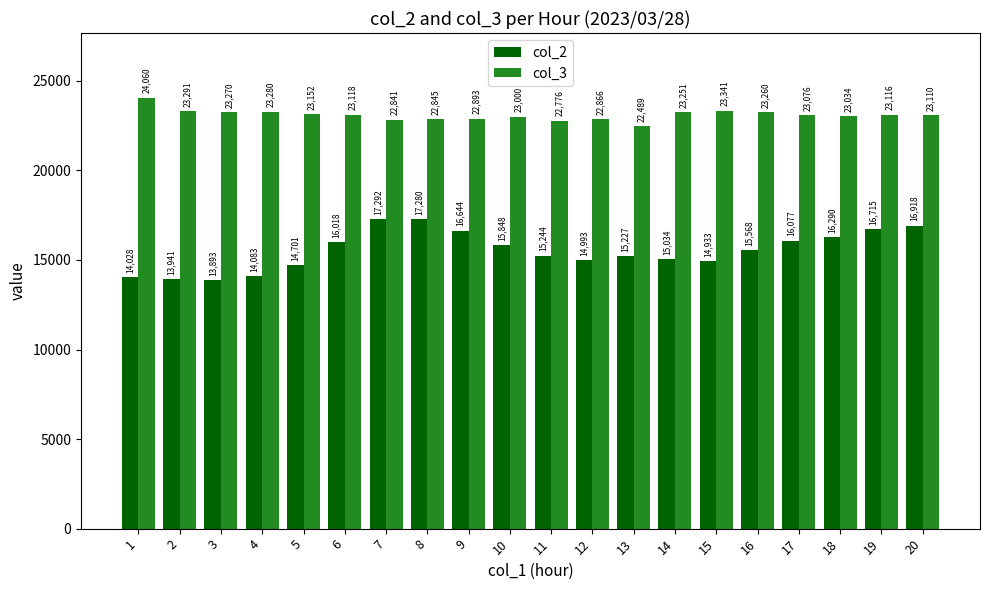

At which label does col_3 reach its peak?

1